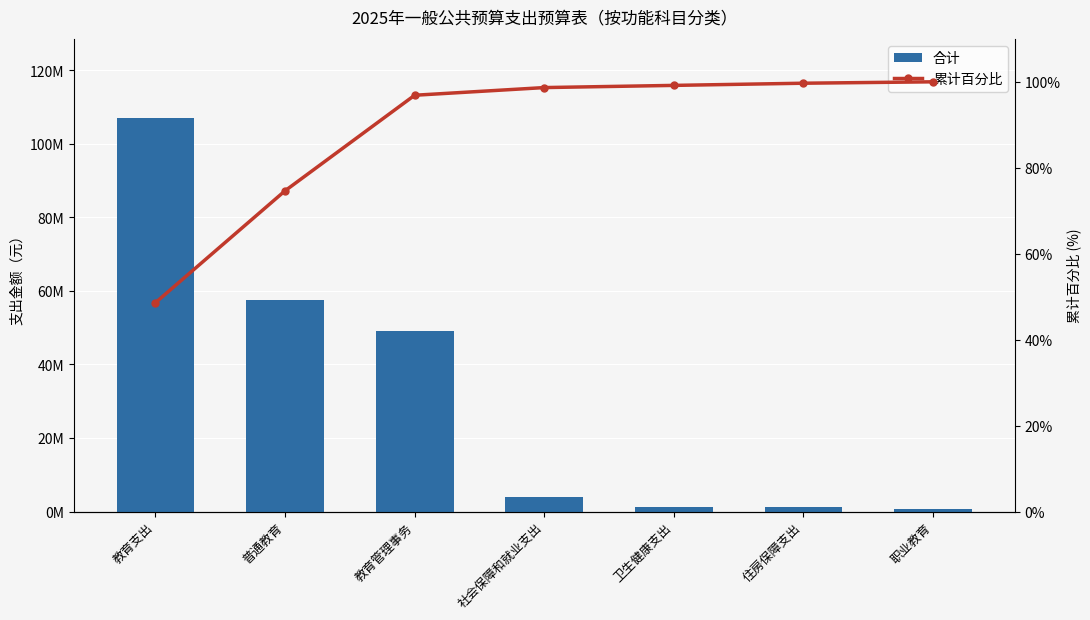

Count the number of data series in this chart.

2